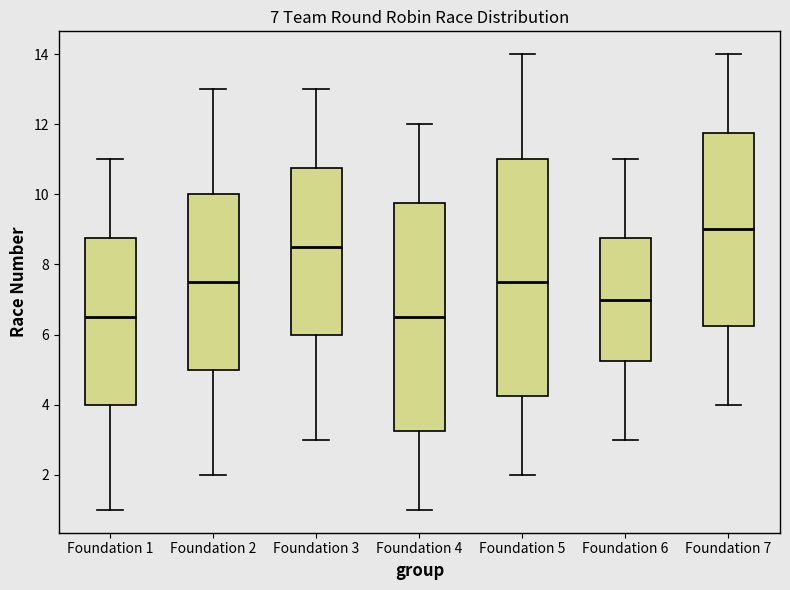

Which box has the highest median line?

Foundation 7